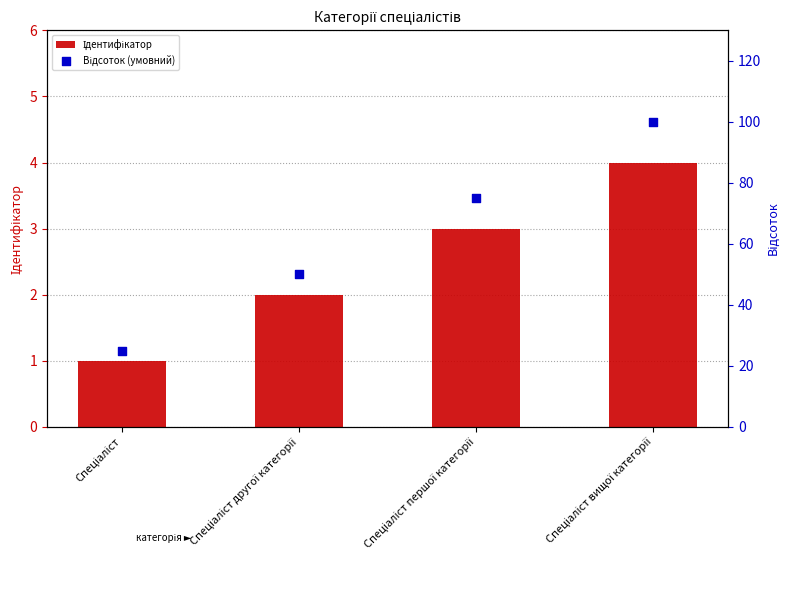

What are all the series names shown in the legend?

Ідентифікатор, Відсоток (умовний)